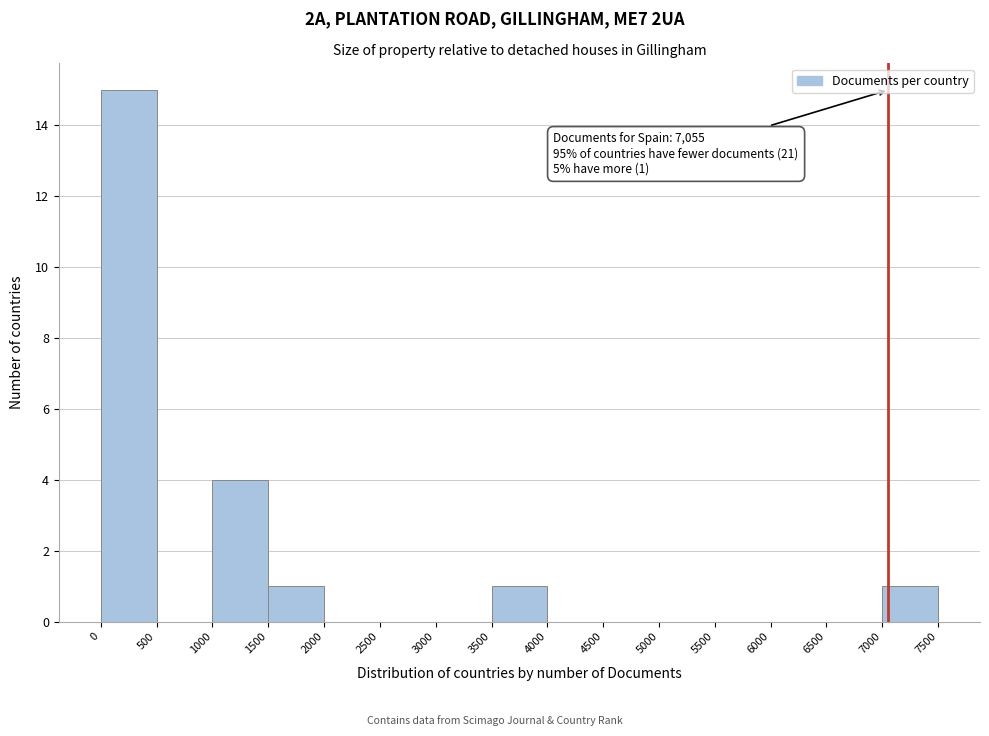

Over which range of the x-axis is the bar tallest?

0 to 500